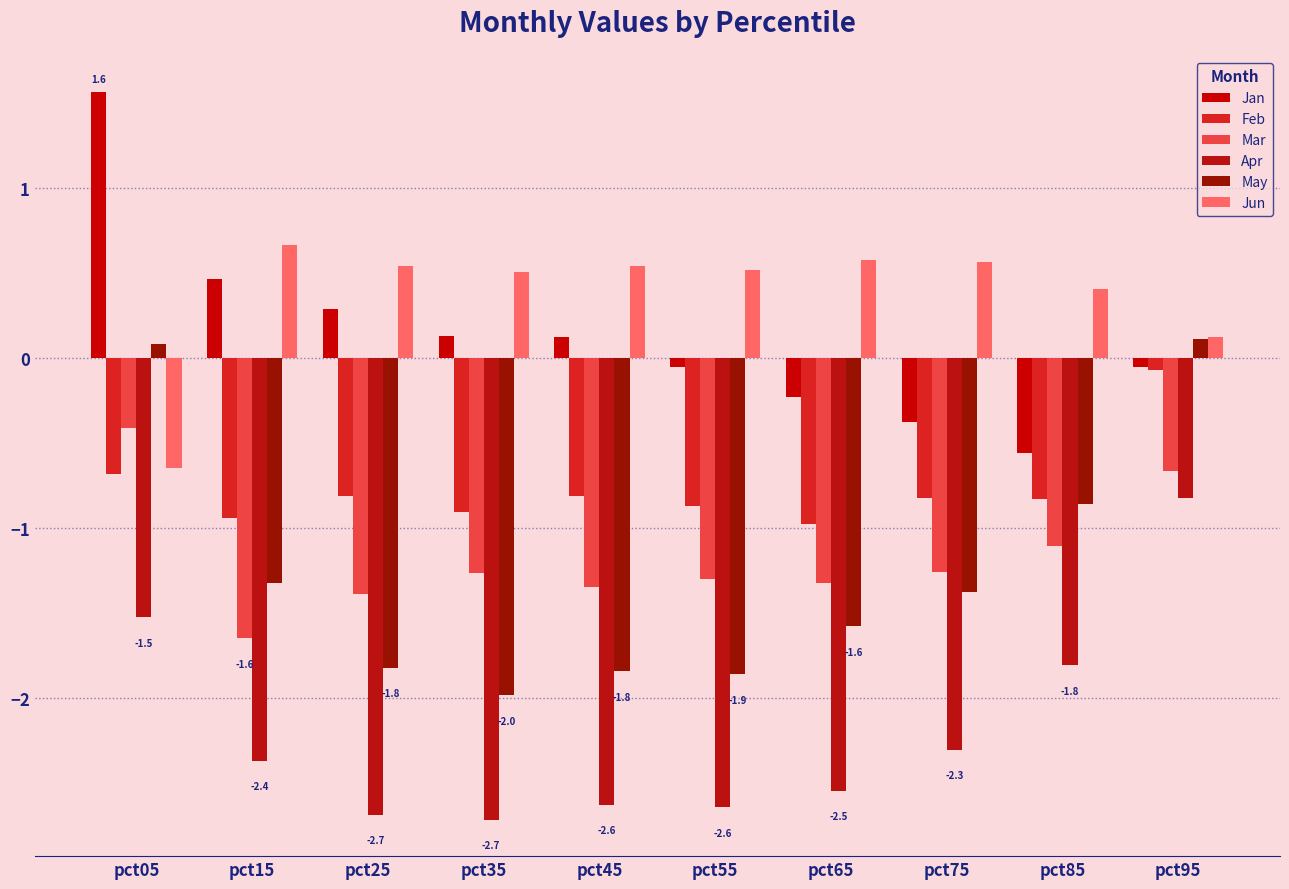

How many categories are shown in the chart?

10